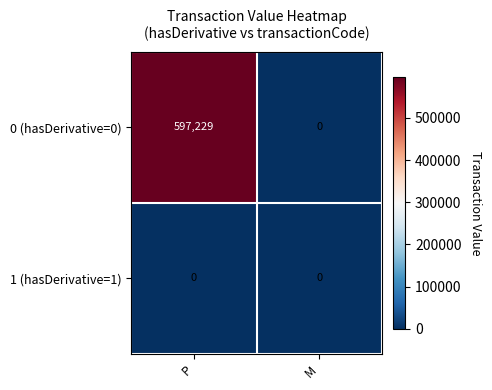

How many data points does each series have?

2